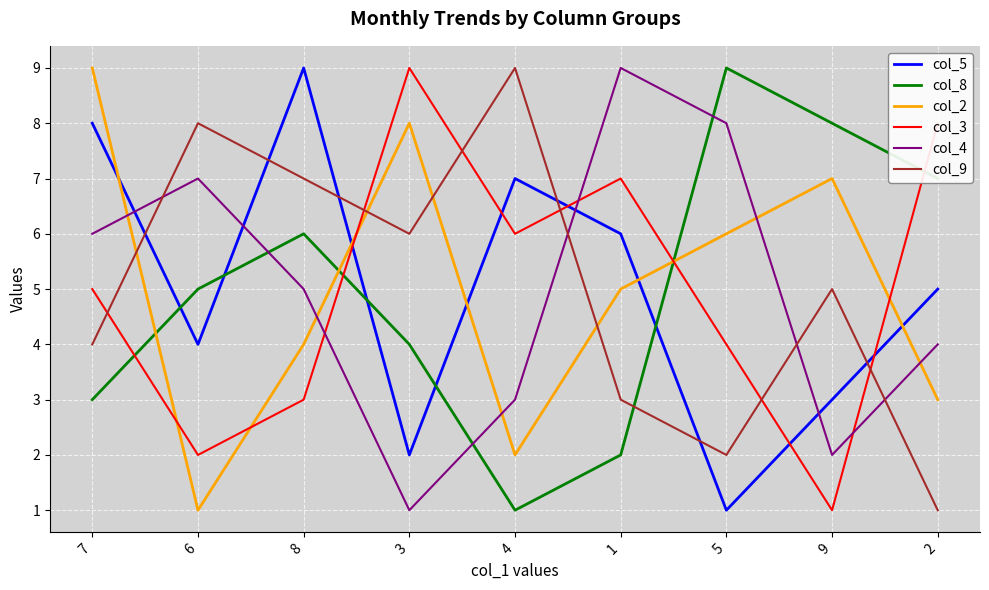

How many values in the col_3 series are below 5?

4